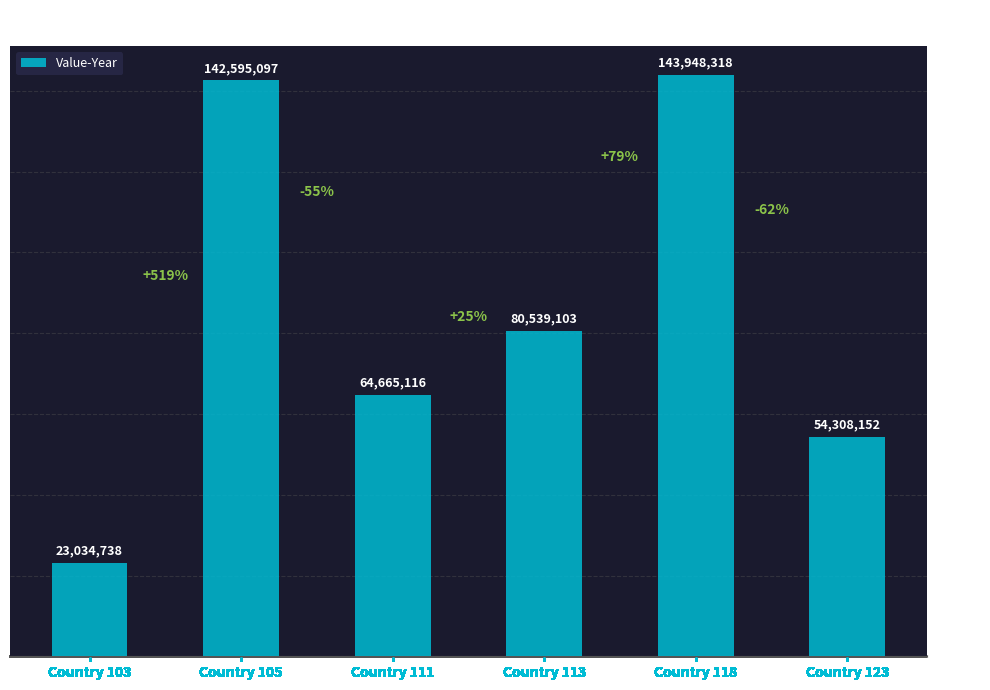

Approximately how many times larger is the value at Country 105 compared to Country 111?

2.2